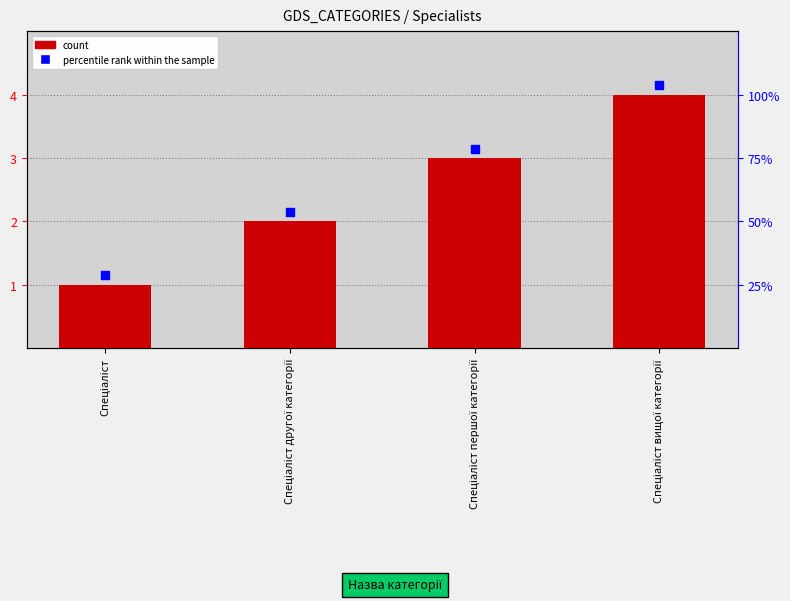

What is the total value across all series at Спеціаліст другої категорії?

4.2